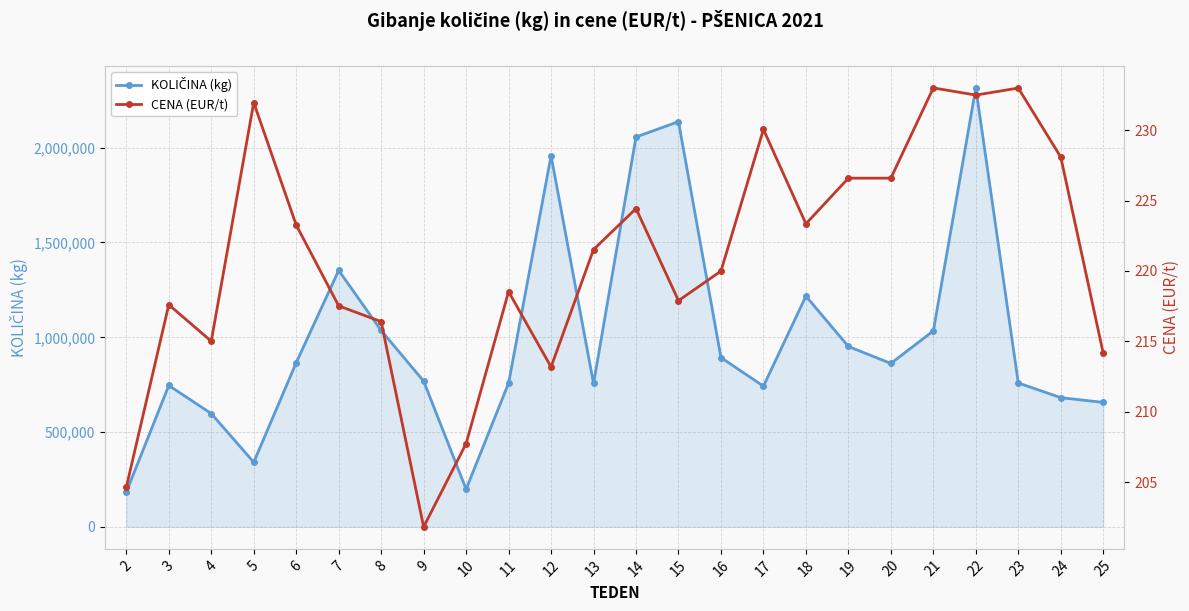

Which series has the largest total across all categories?

KOLIČINA (kg)